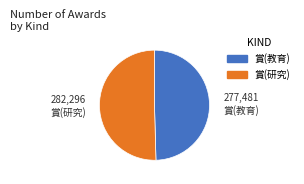

How many segments does this pie chart have?

2